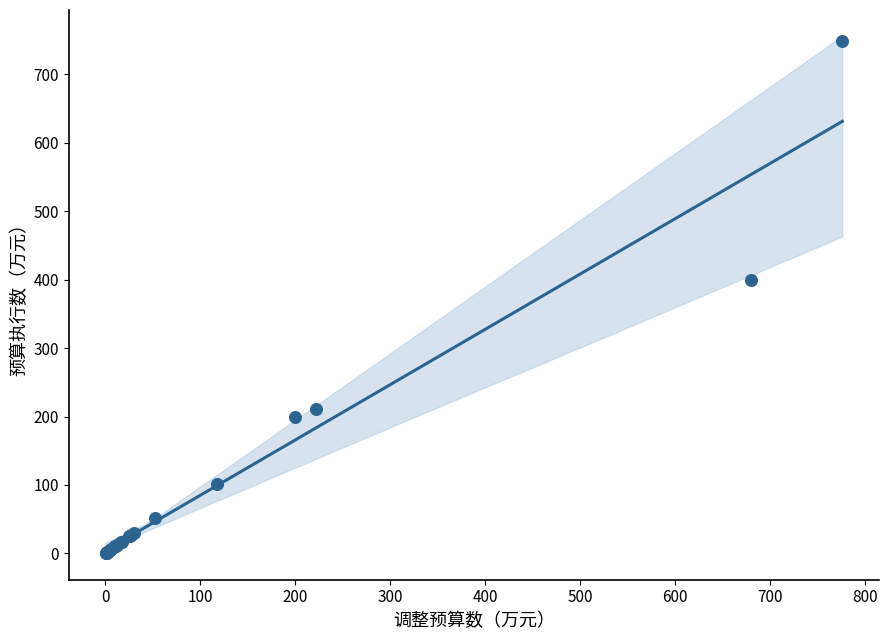

What Y value in the scatter plot is closest to 374?

400.0